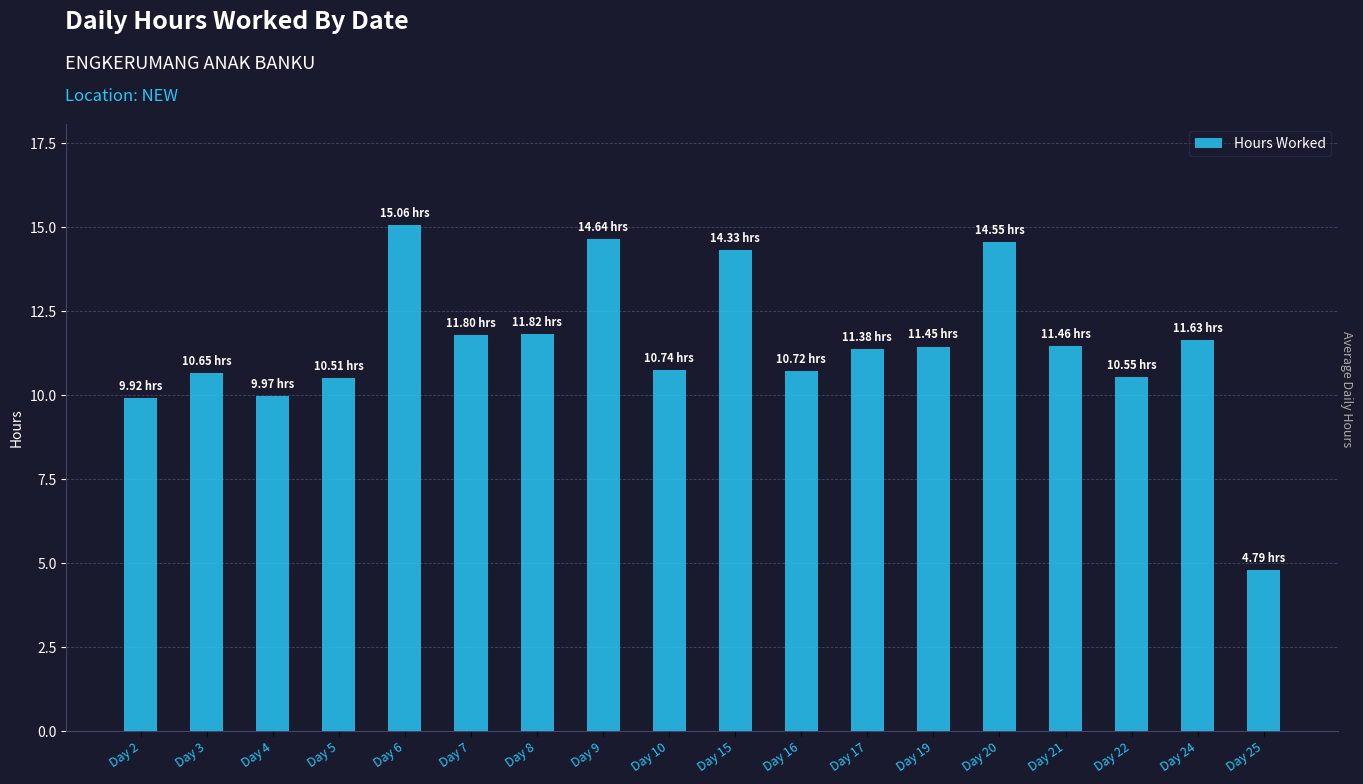

What is the difference between the maximum and minimum values?

10.3